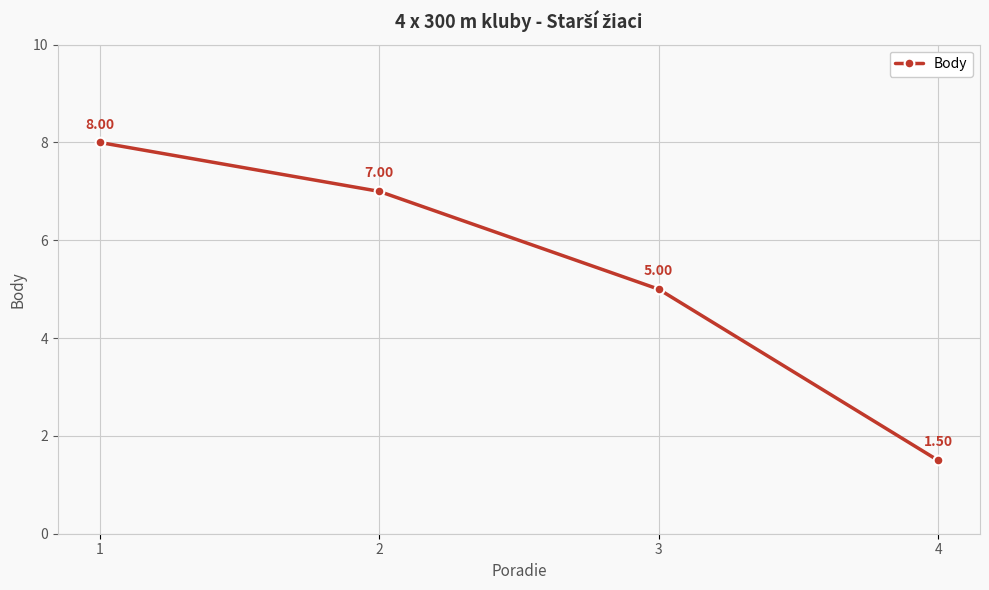

What is the difference between the maximum and minimum values?

6.5